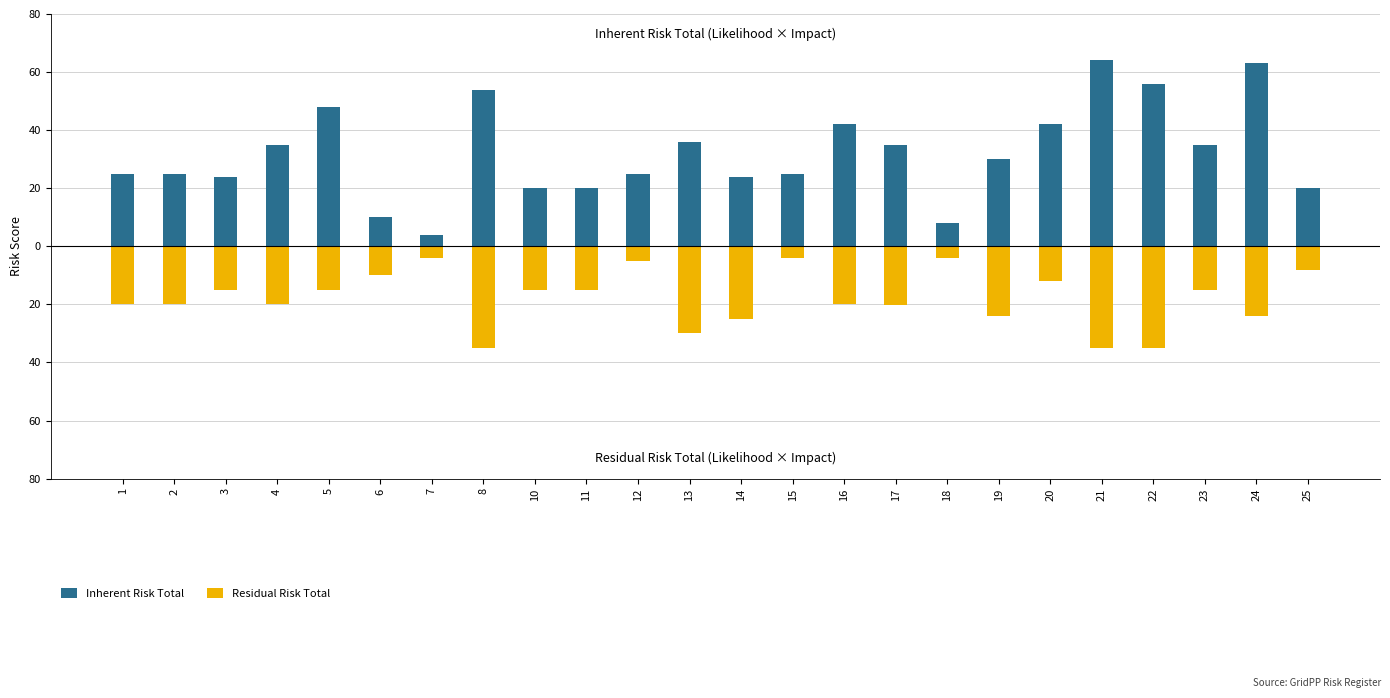

Which label corresponds to the smallest value in the chart?

8